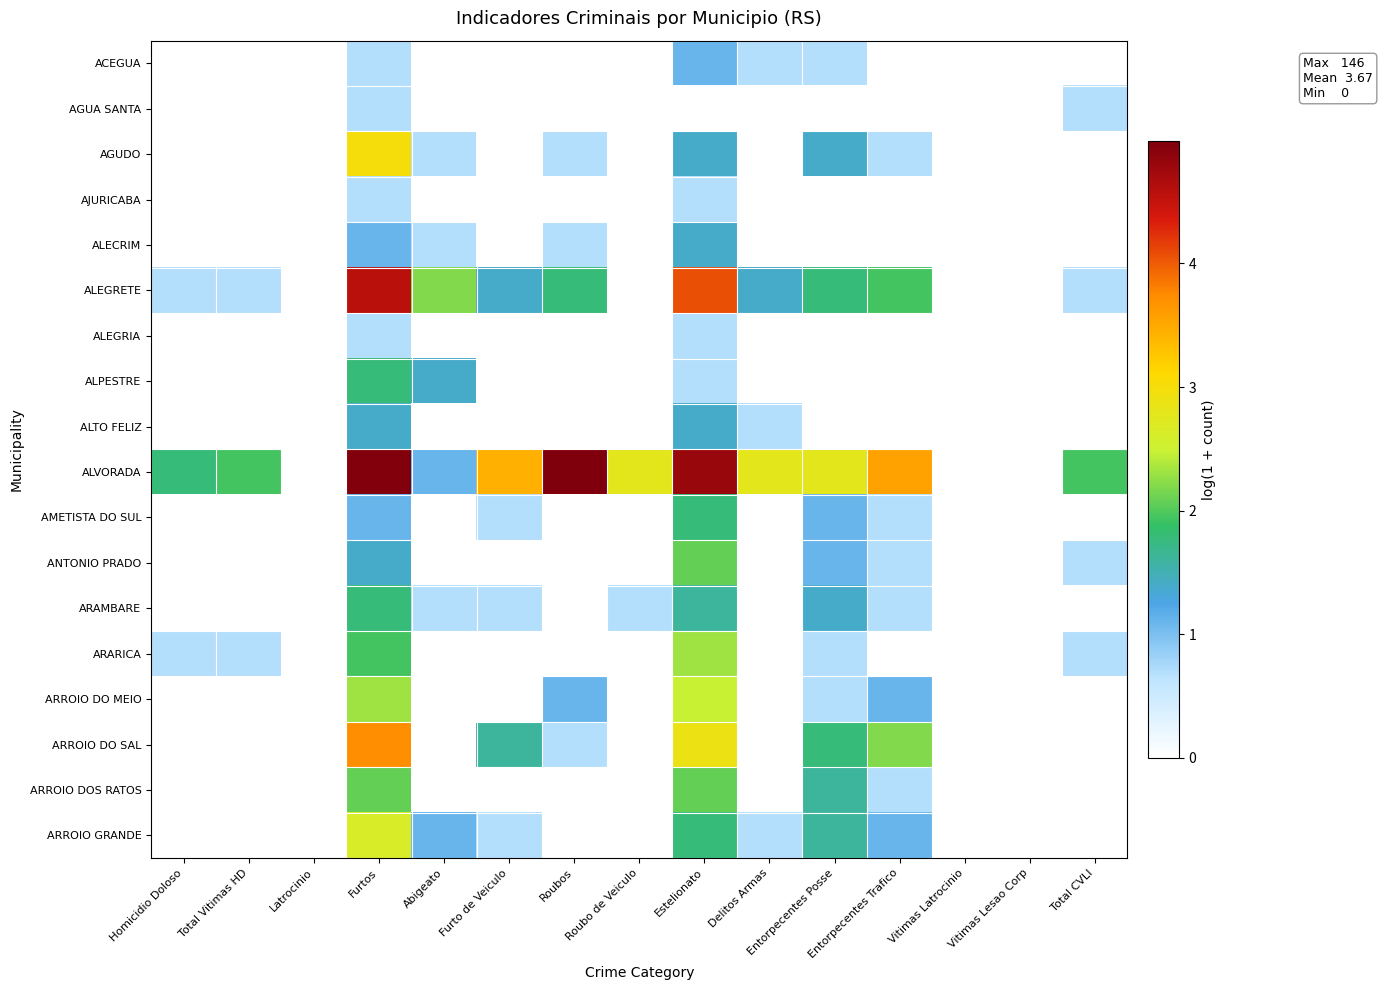

What is the difference between the highest and lowest values at Furtos?

4.3